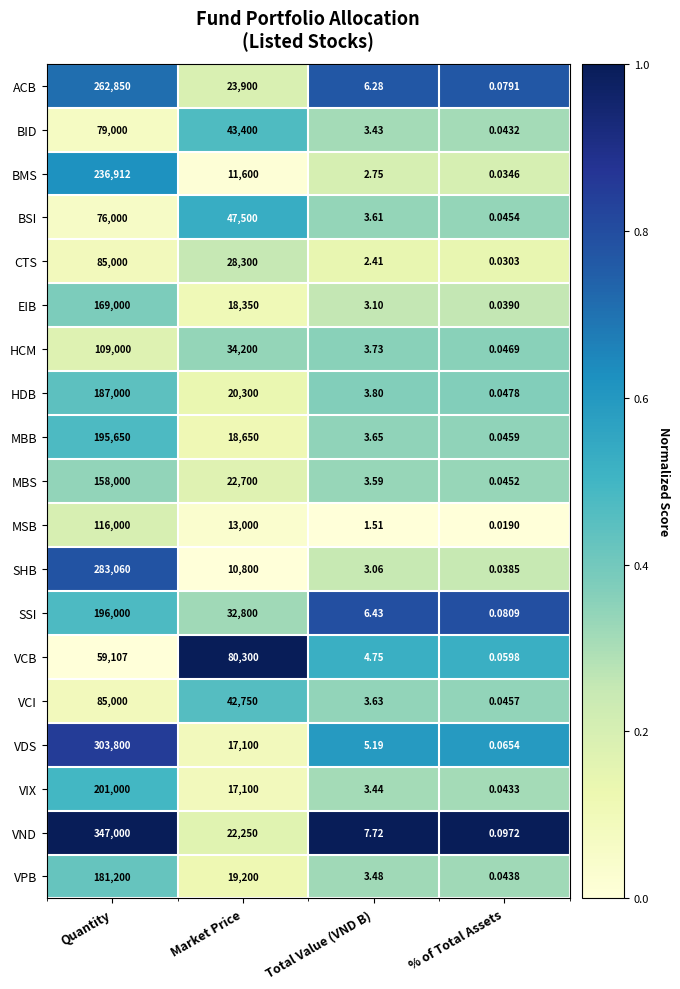

Which series has the largest total across all categories?

VND